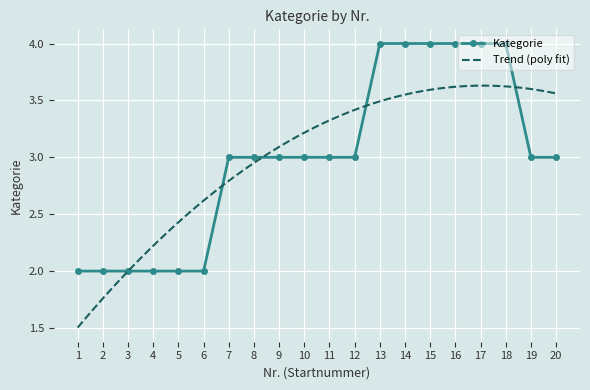

What is the change in value from 5 to 19?

+1